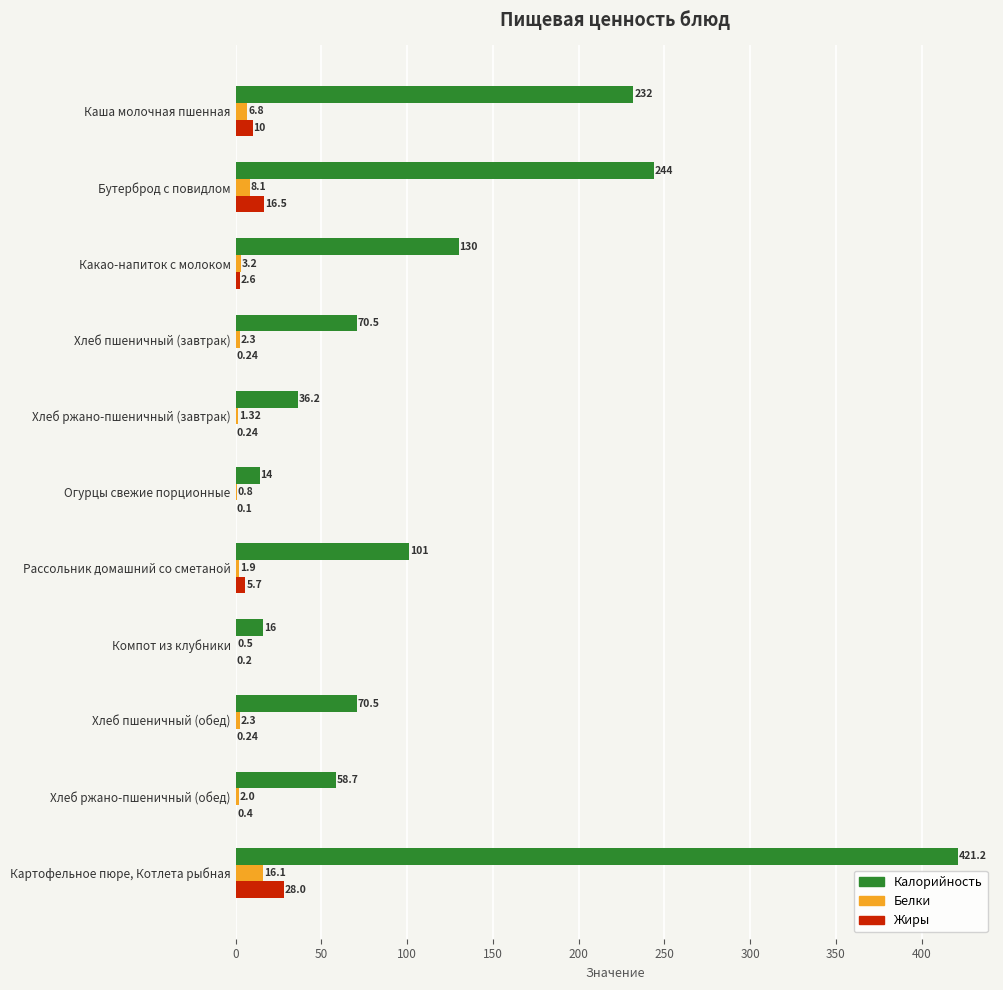

What is the sum of the Белки values at Хлеб пшеничный (обед) and Хлеб пшеничный (завтрак)?

4.6